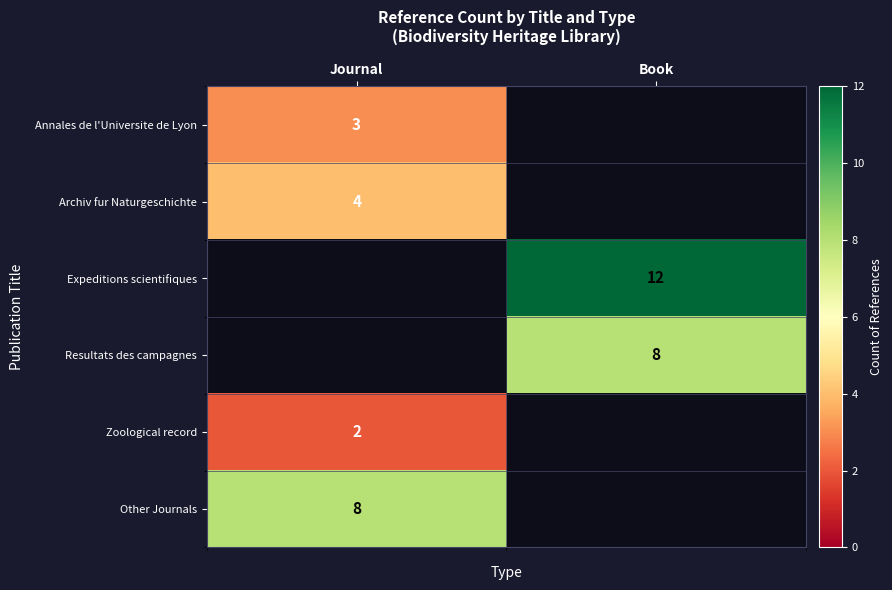

True or false: Resultats des campagnes has a value of 8 at Book.

True